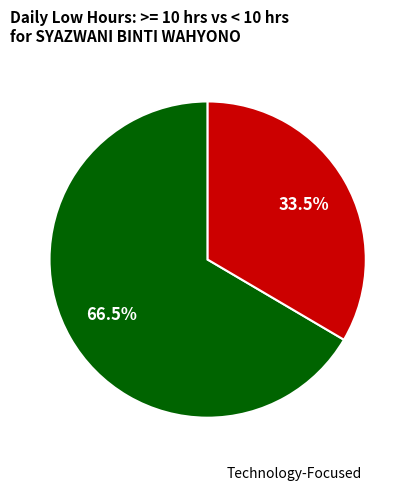

Does any single category account for the majority?

Yes